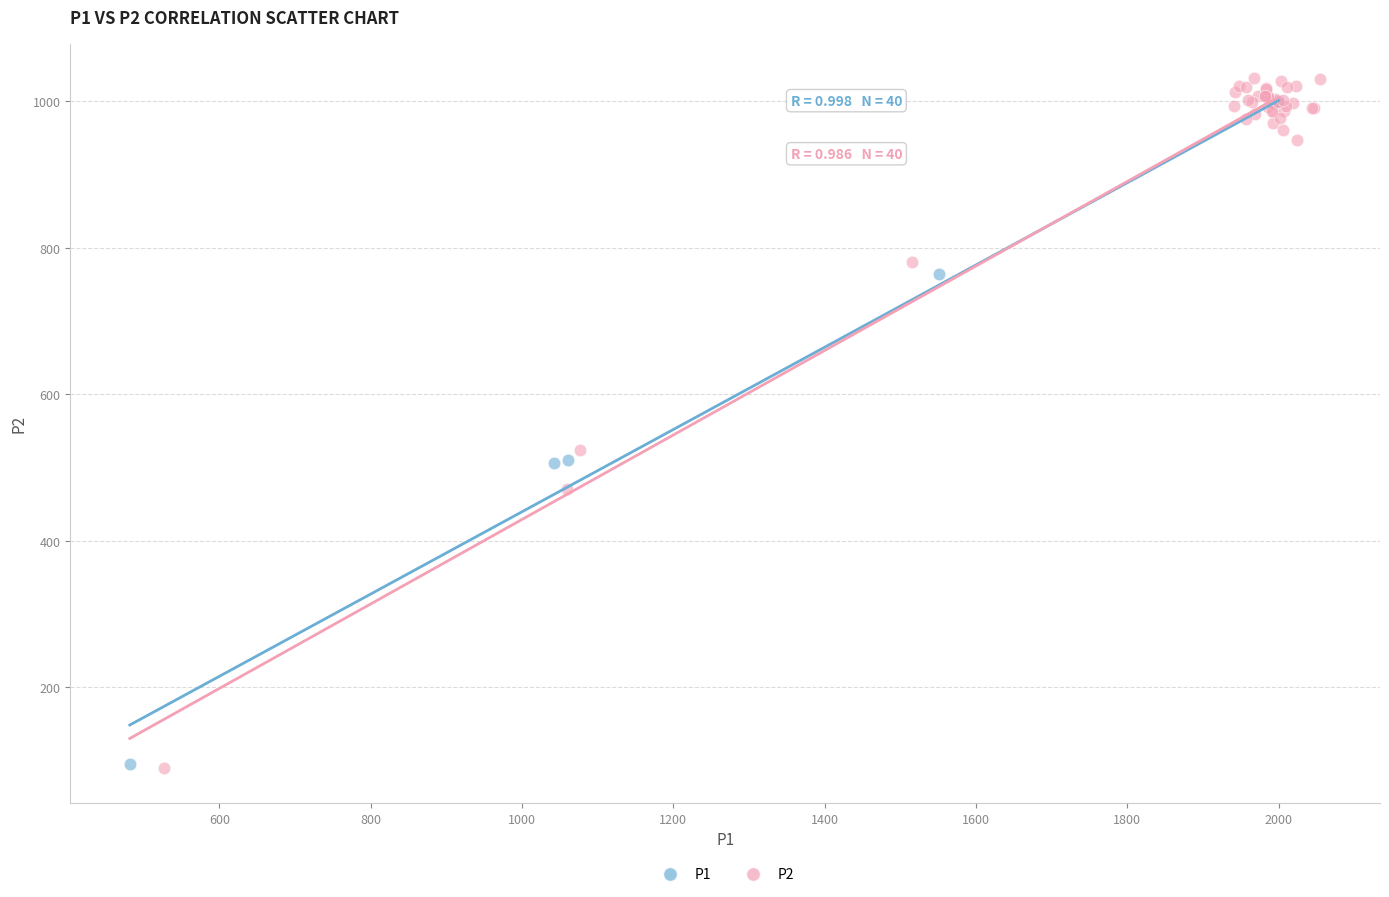

Which series contains the highest Y value?

P2